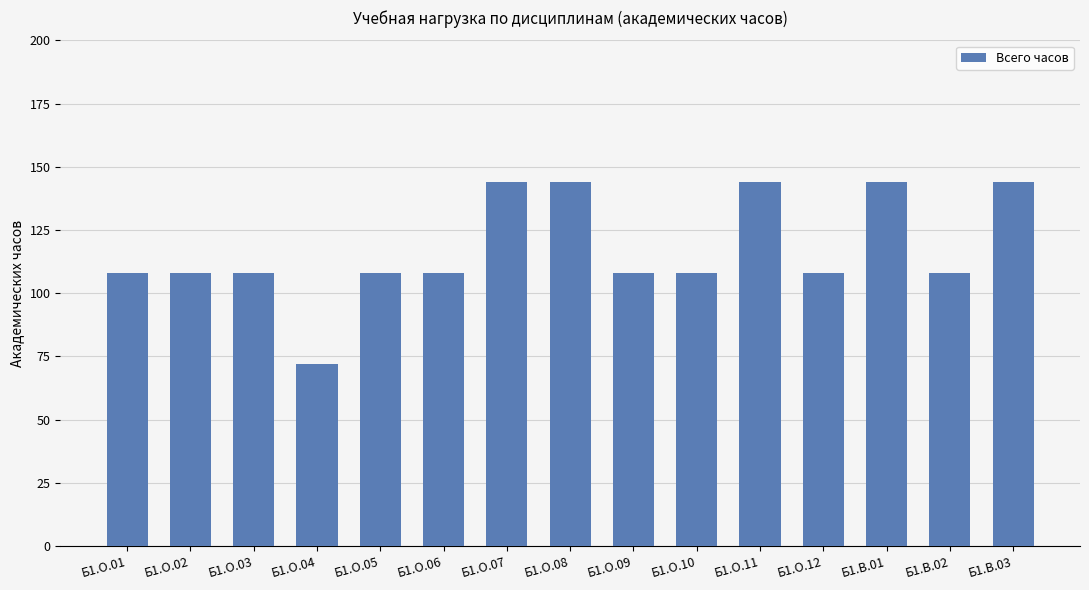

What is the approximate value at Б1.О.11, to the nearest 5?

145